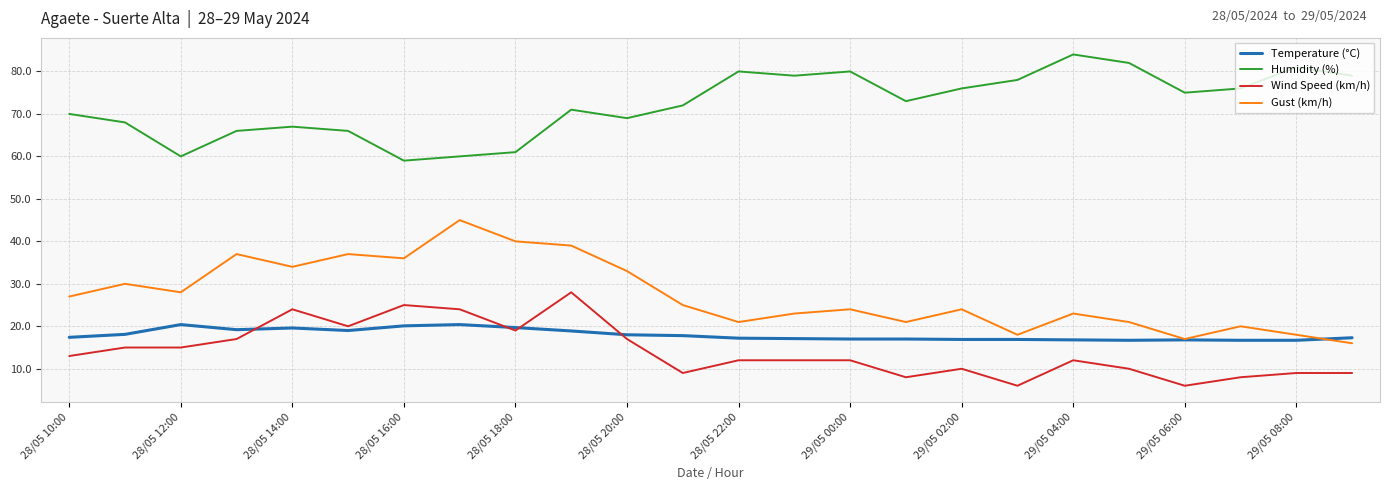

True or false: Humidity (%) and Wind Speed (km/h) cross at least once.

False